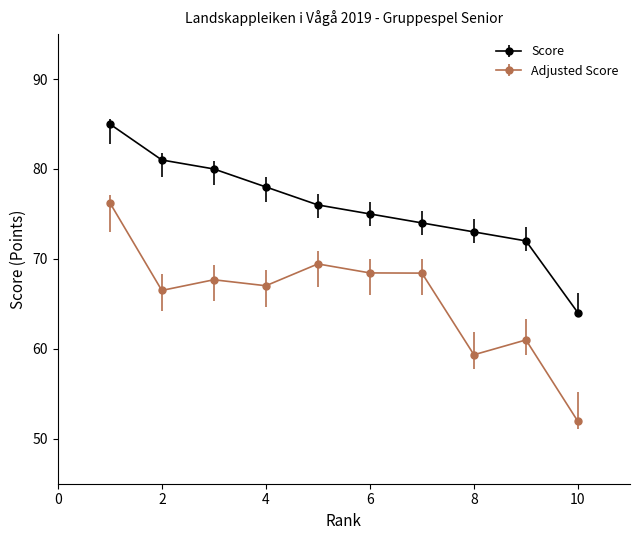

What is the value of the Score point at the 3rd from the left?

80.0